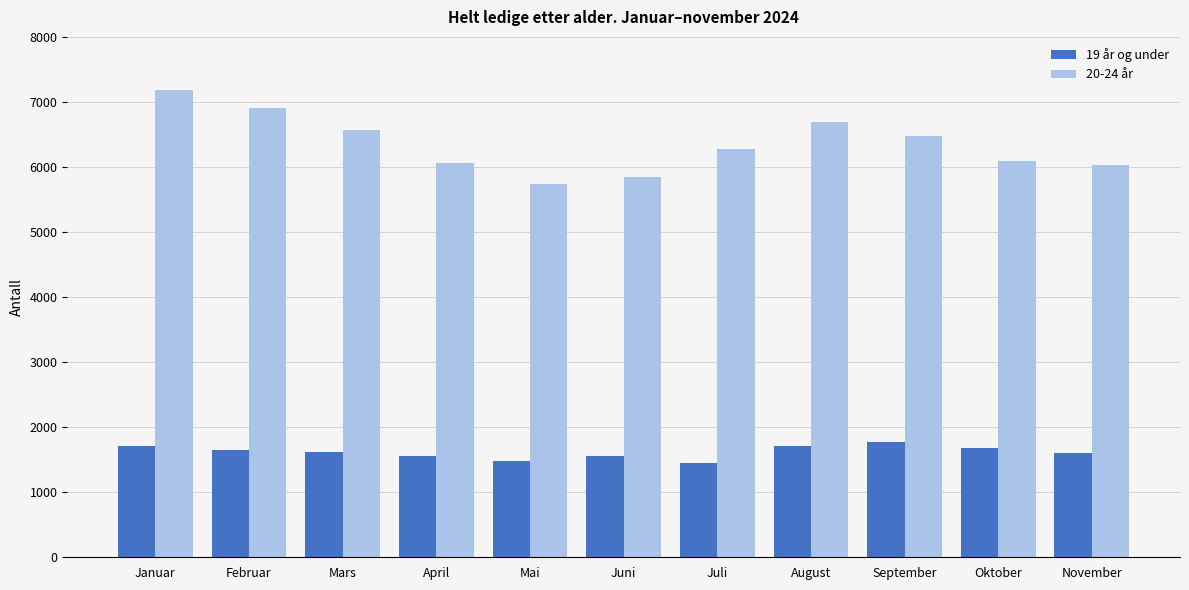

What is the label of the 9th bar from the left?

September